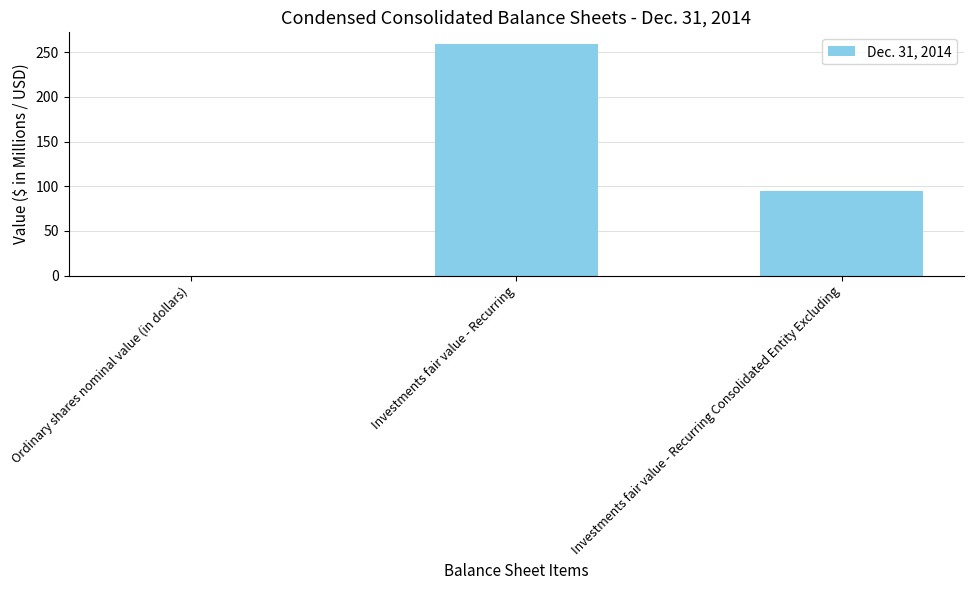

Count the number of data series in this chart.

1